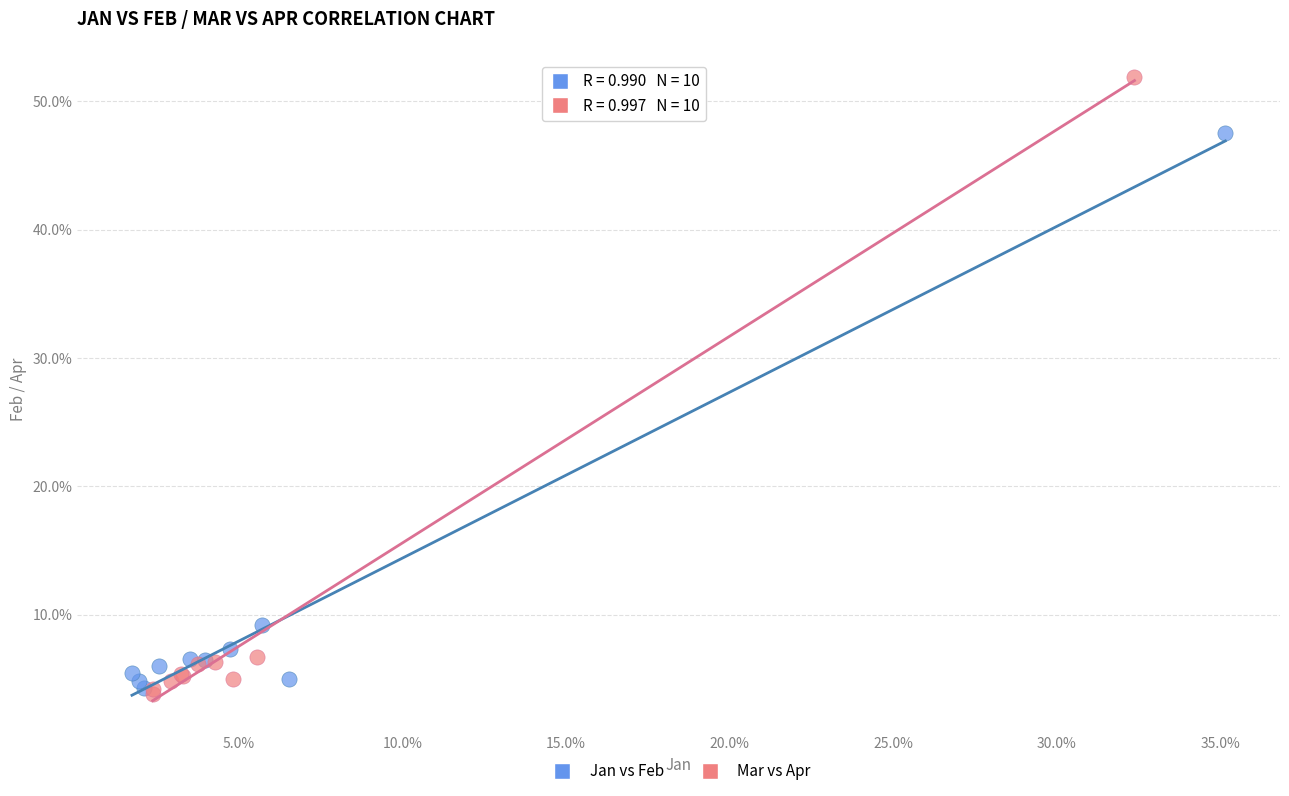

Which series reaches the maximum Y coordinate?

Mar vs Apr